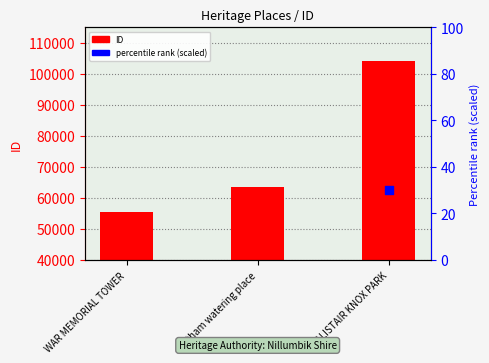

Which series has the largest total across all categories?

ID